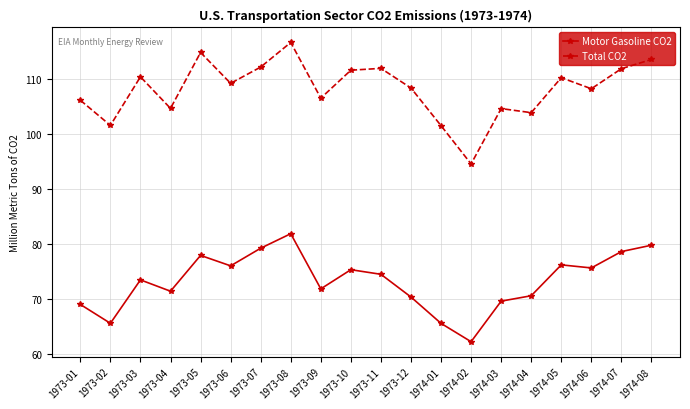

List the series in order of their overall mean, lowest first.

Motor Gasoline CO2, Total CO2